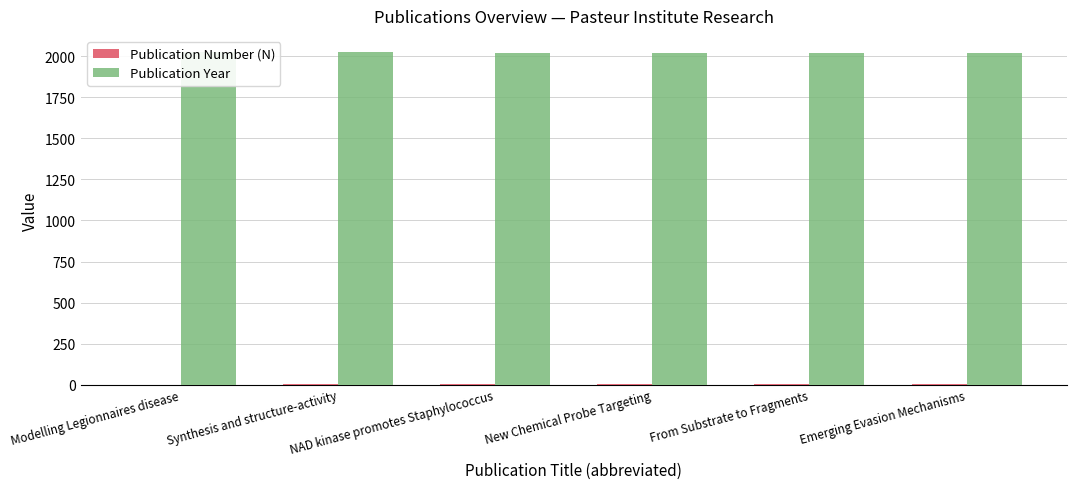

Reading right to left, list all the values displayed in this chart.

Publication Number (N): 6	5	4	3	2	1
Publication Year: 2020	2020	2020	2022	2023	2023